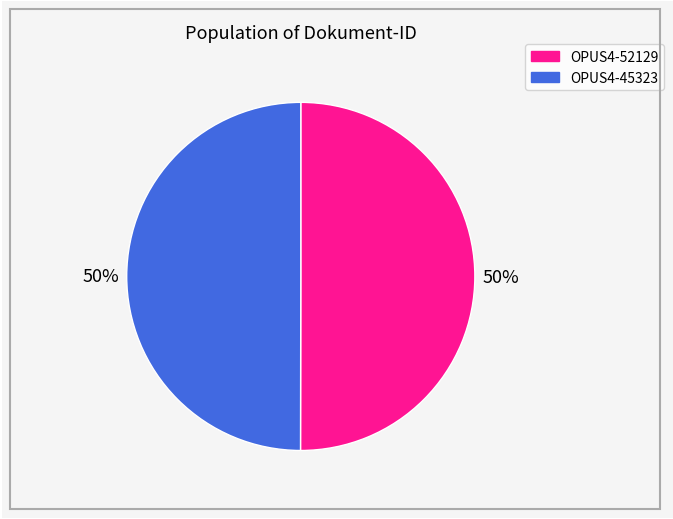

To the nearest percent, what is the combined percentage of OPUS4-45323 and OPUS4-52129?

100%